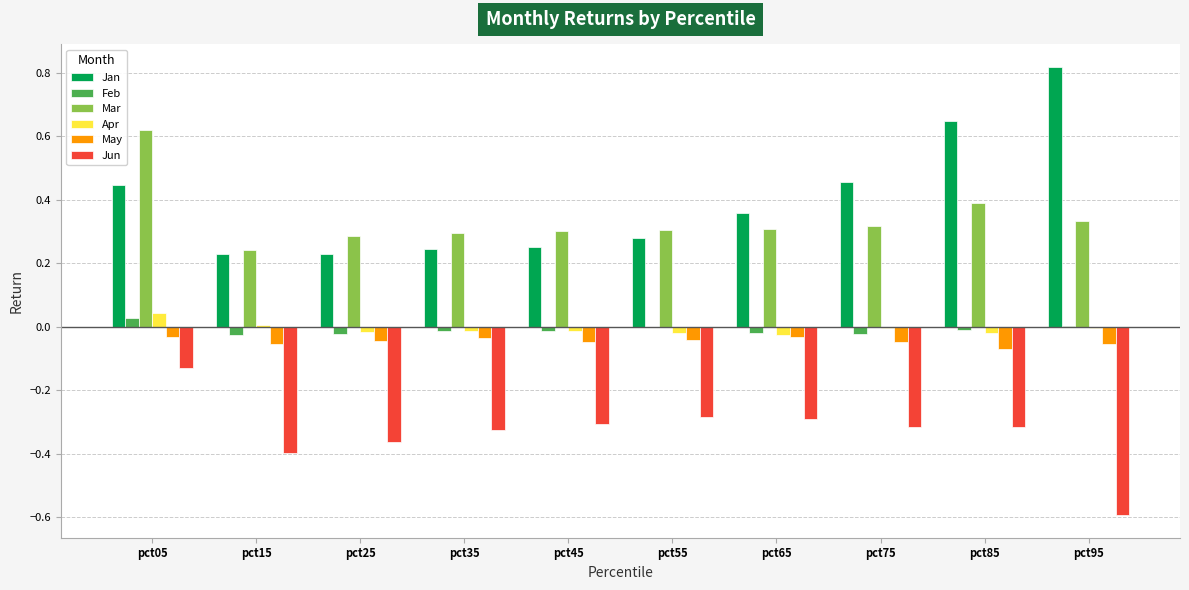

At which category is the sum across all series the highest?

pct05